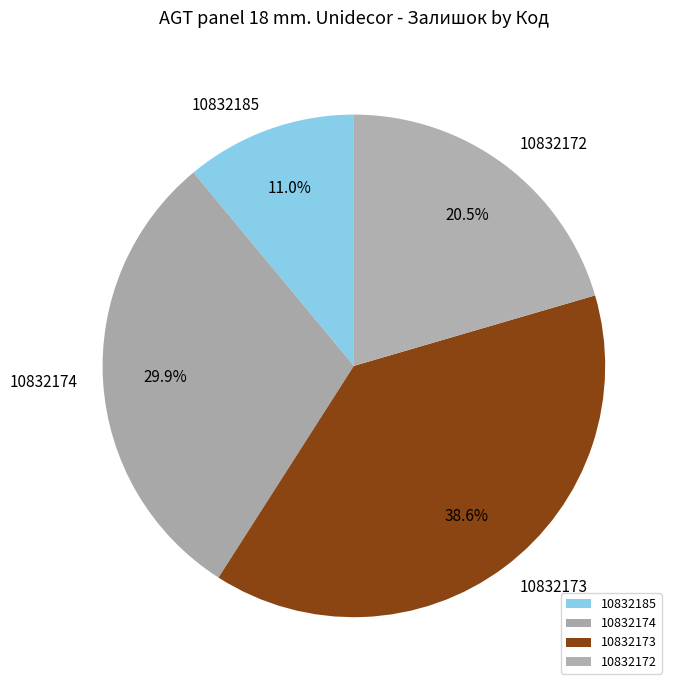

To the nearest percent, what percentage of the pie is 10832174?

30%